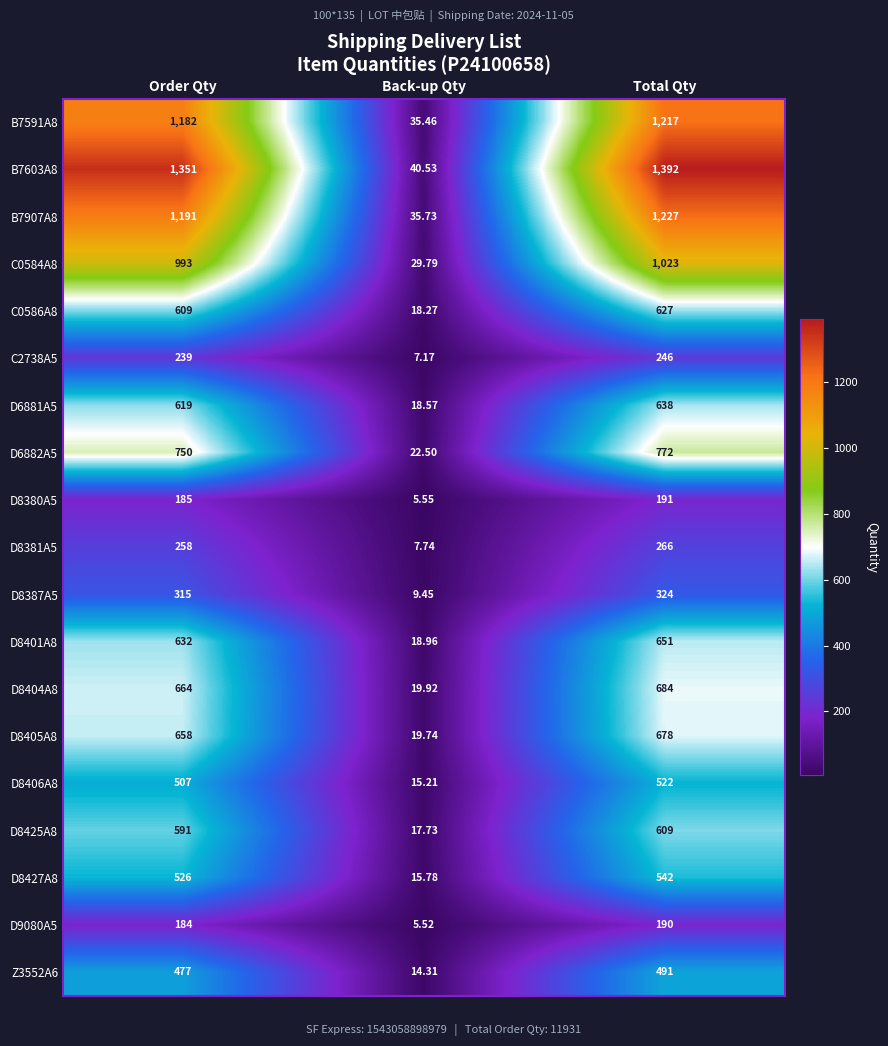

Rank the categories by D8425A8 value from highest to lowest.

Total Qty, Order Qty, Back-up Qty